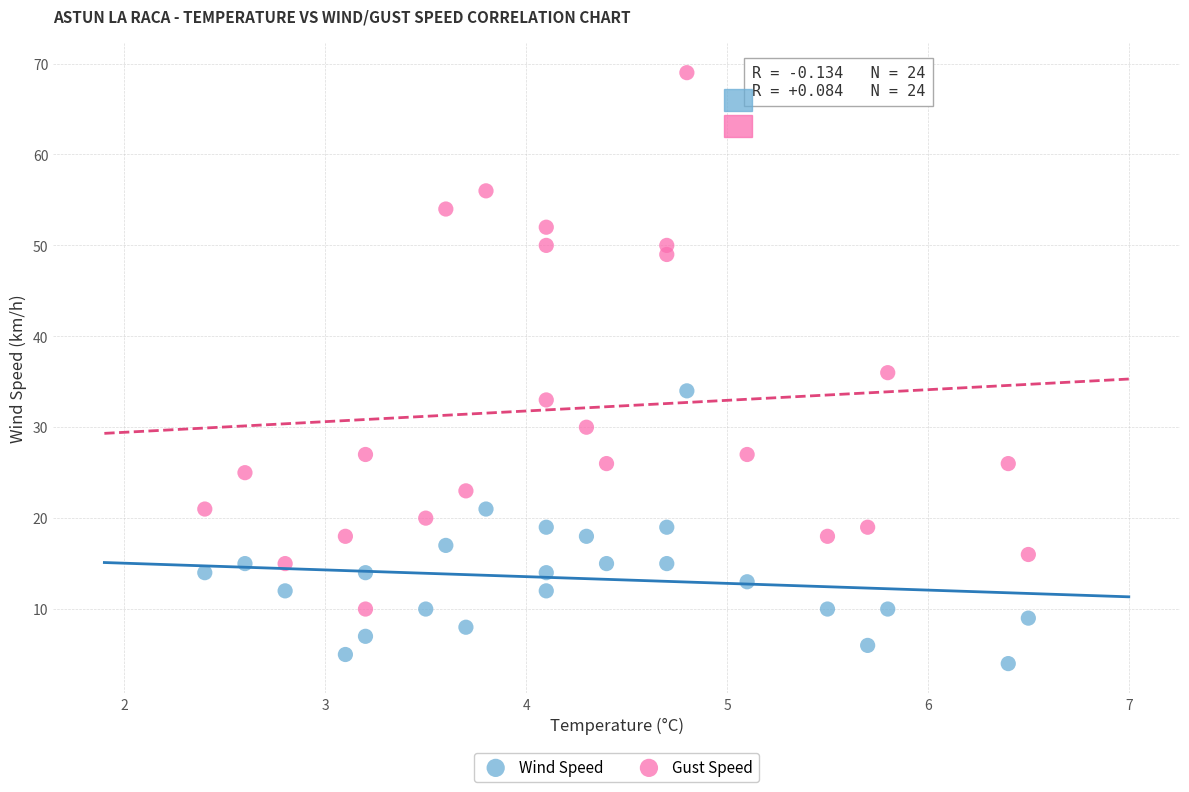

Across all data points, what is the range of Y values (max minus min)?

65